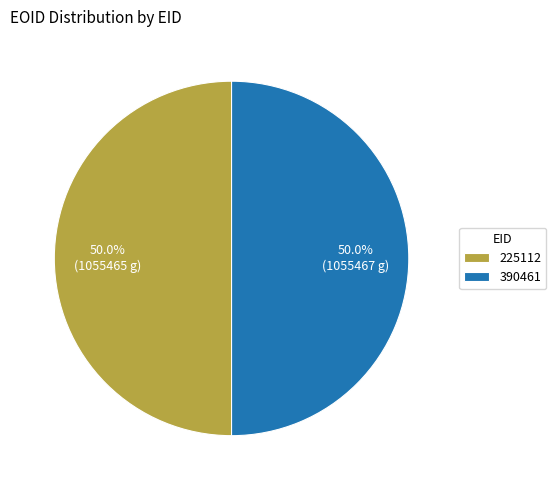

Do 390461 and 225112 together represent more than half of the pie?

Yes